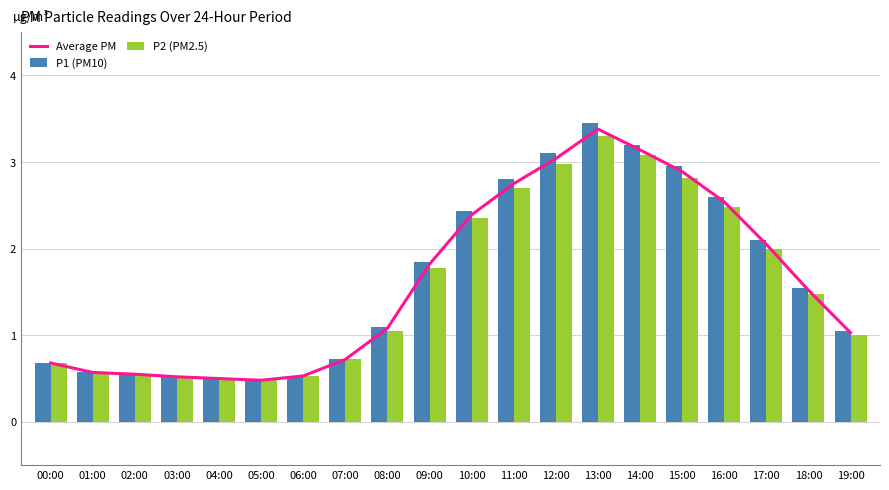

Where does the Average PM series first go above 1?

08:00